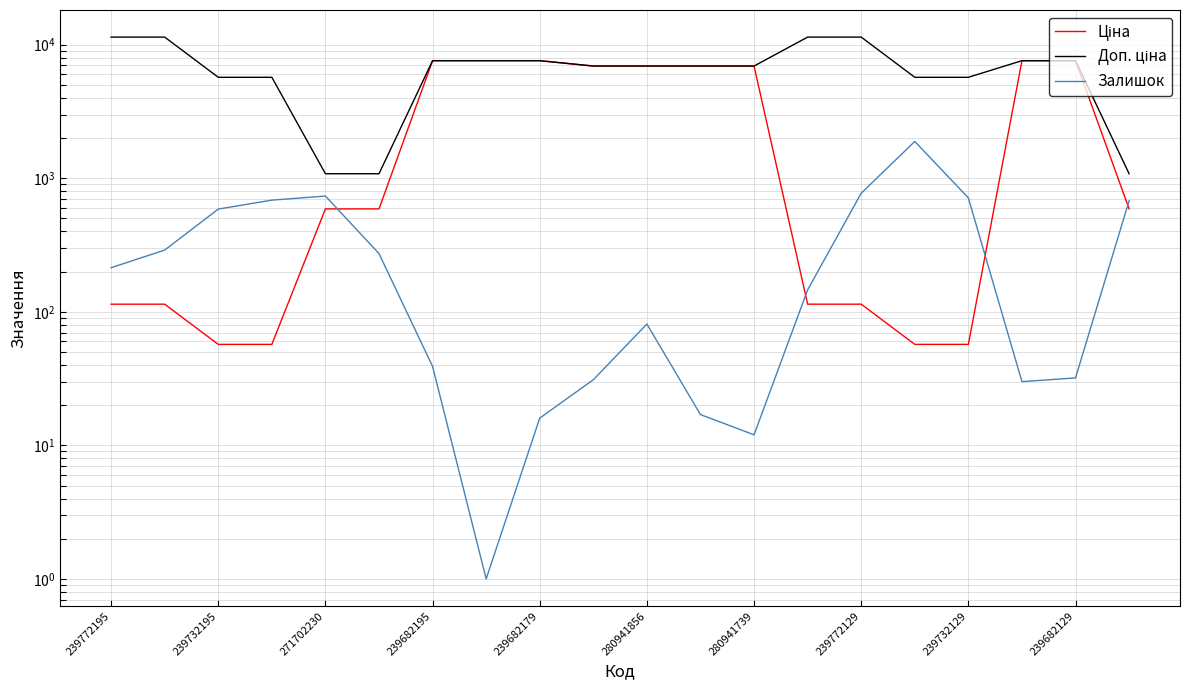

Is this an area chart (filled region under the line)?

No